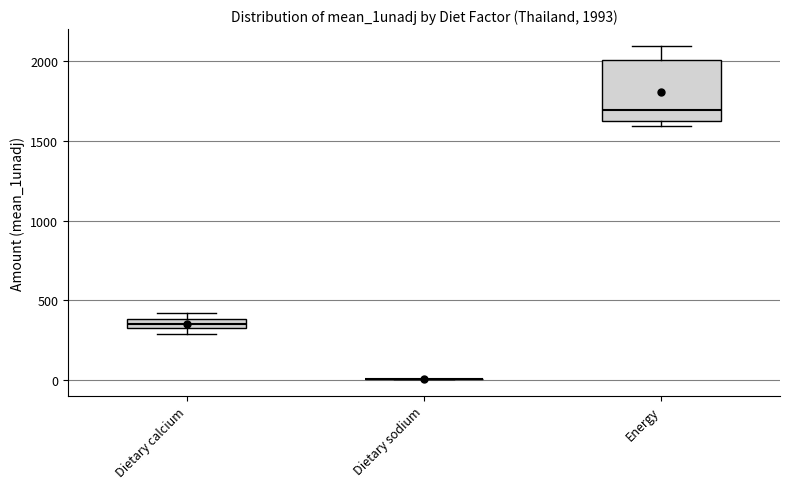

Comparing the boxes themselves (not the whiskers), which one is the tallest?

Energy